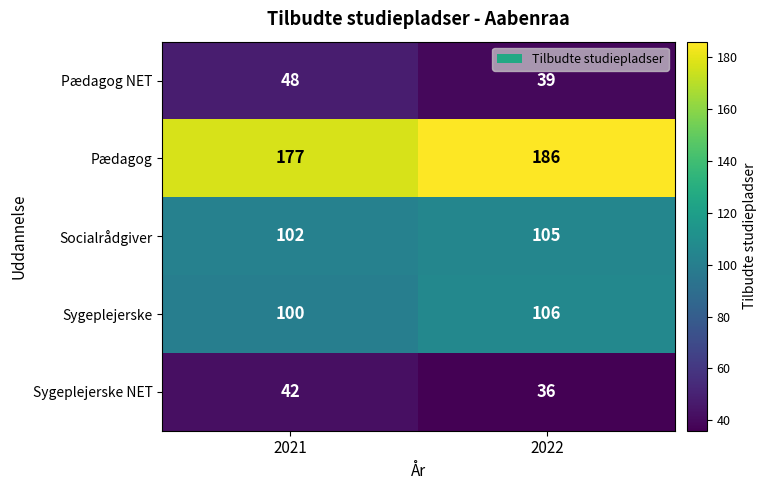

What is the total value across all series at 2021?

469